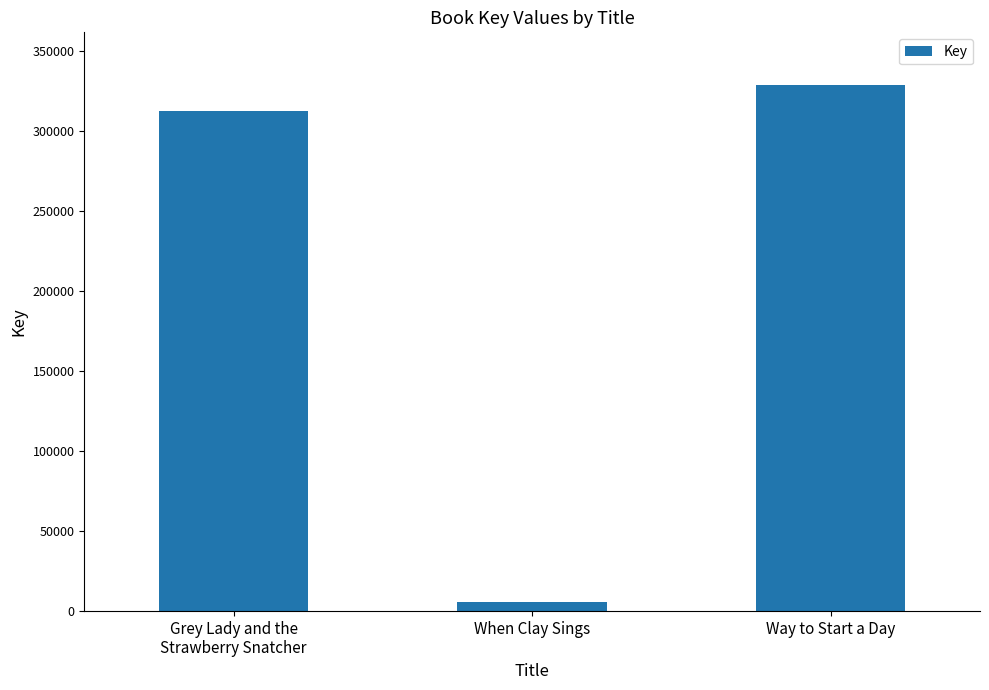

Rank the categories by value from lowest to highest.

When Clay Sings, Grey Lady and the
Strawberry Snatcher, Way to Start a Day